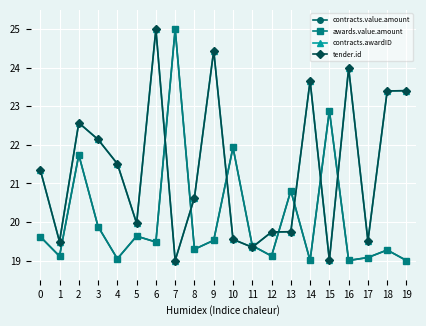

Does the chart have visible grid lines?

Yes